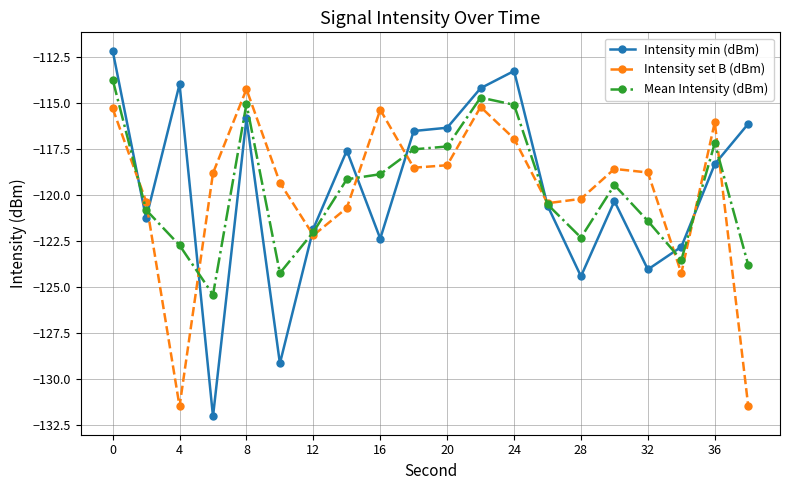

What is the average value of the Mean Intensity (dBm) series?

-119.7